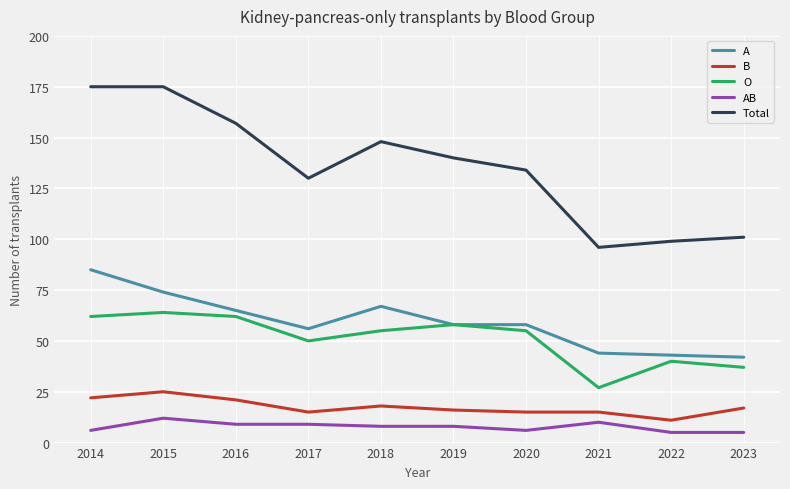

Is this an area chart (filled region under the line)?

No